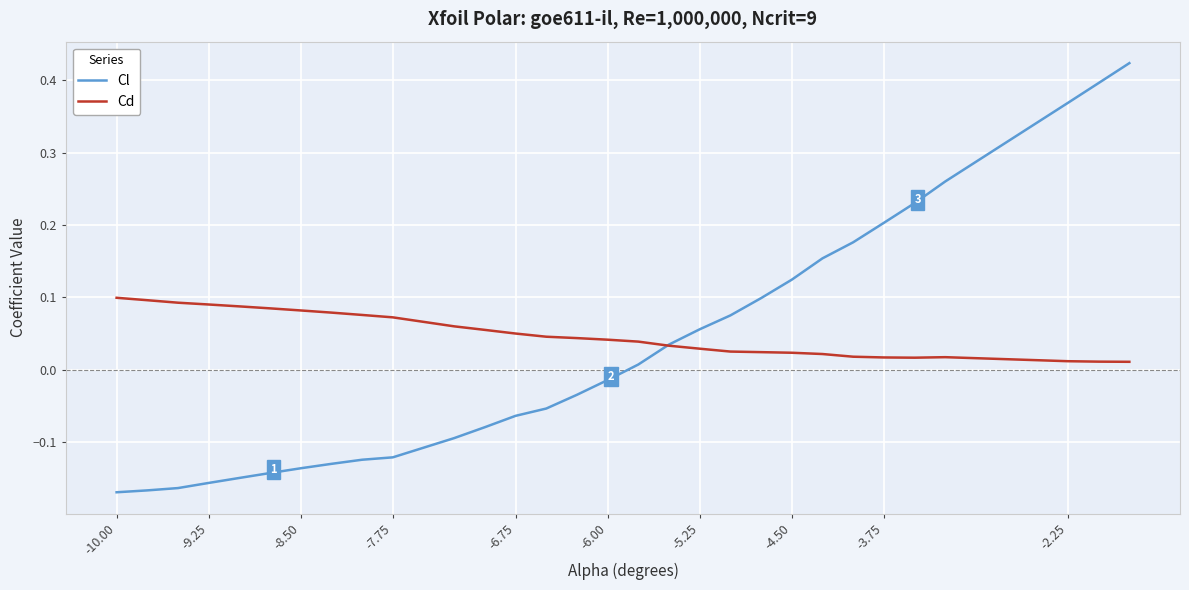

Which series has the widest spread of values?

Cl